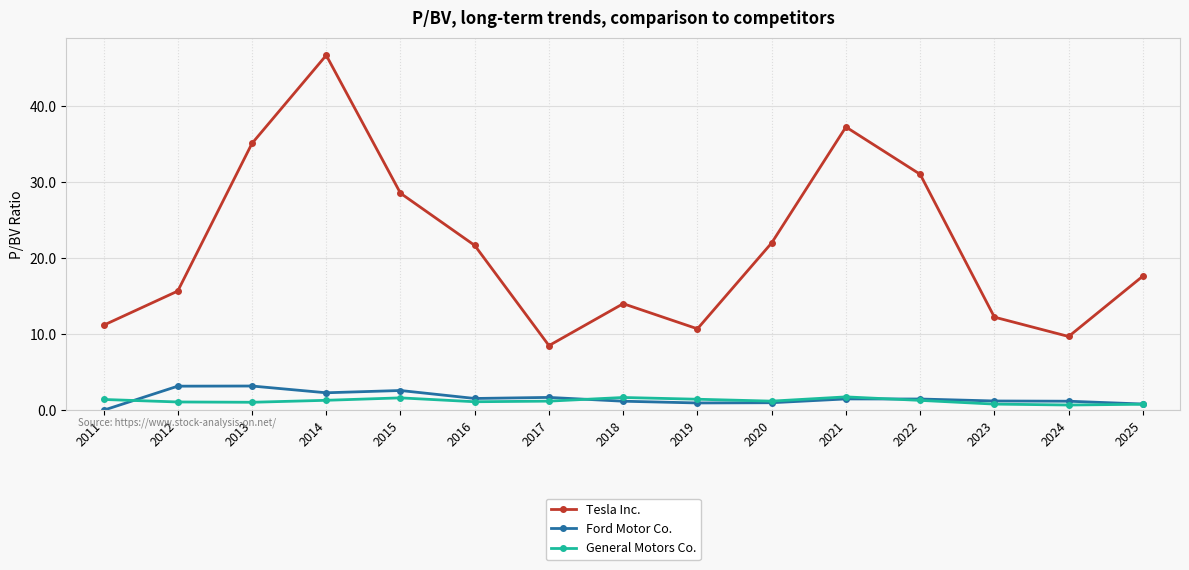

Which series changed the most between 2023 and 2025?

Tesla Inc.